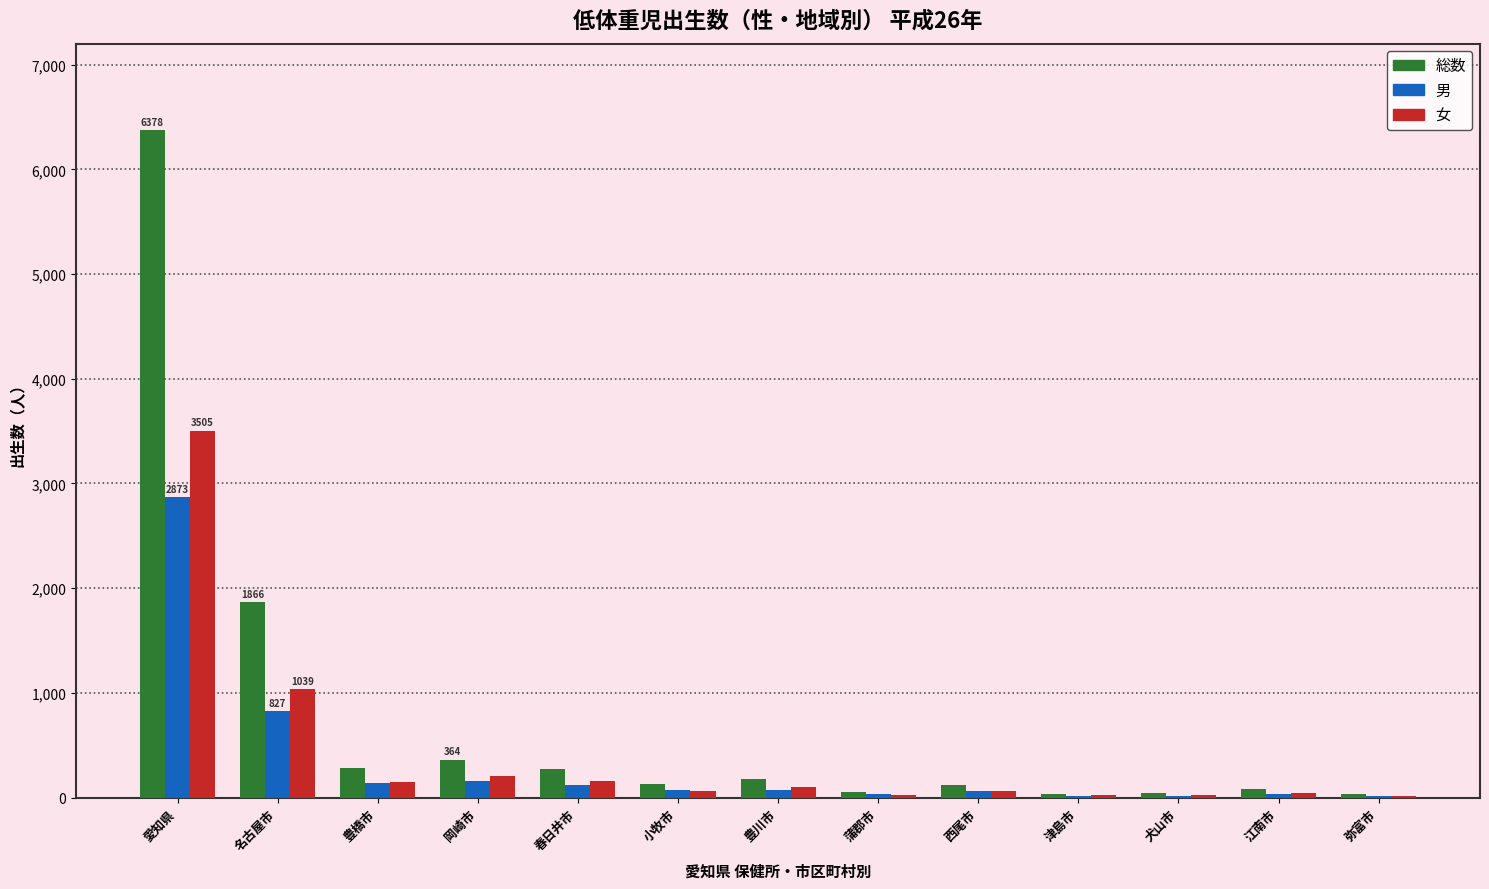

The value of 総数 at 名古屋市 is 3315. True or false?

False